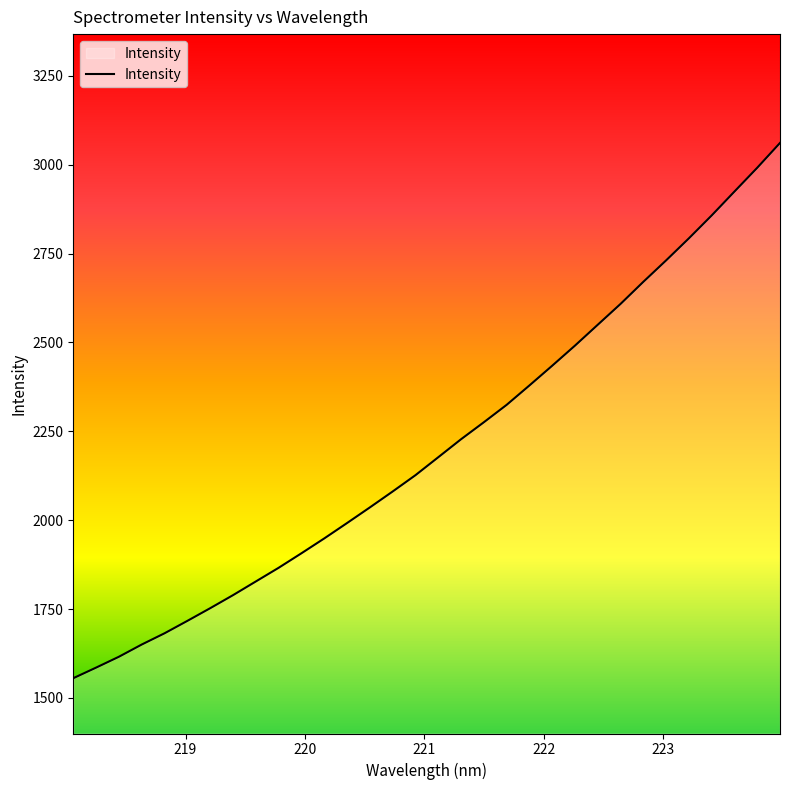

What is the greatest value displayed?

3061.1